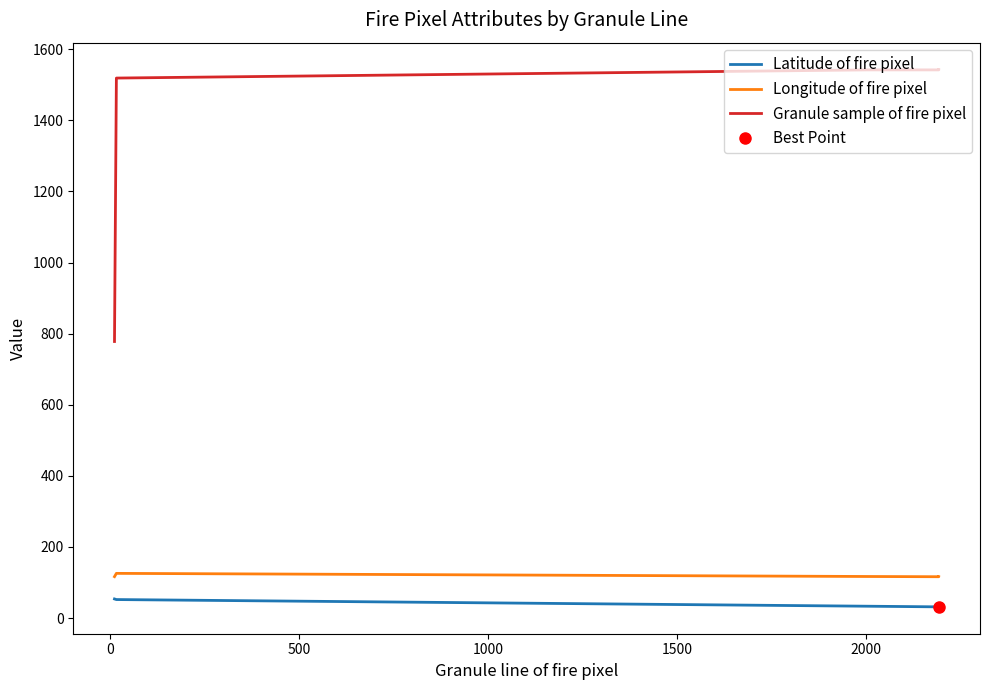

What are all the series names shown in the legend?

Latitude of fire pixel, Longitude of fire pixel, Granule sample of fire pixel